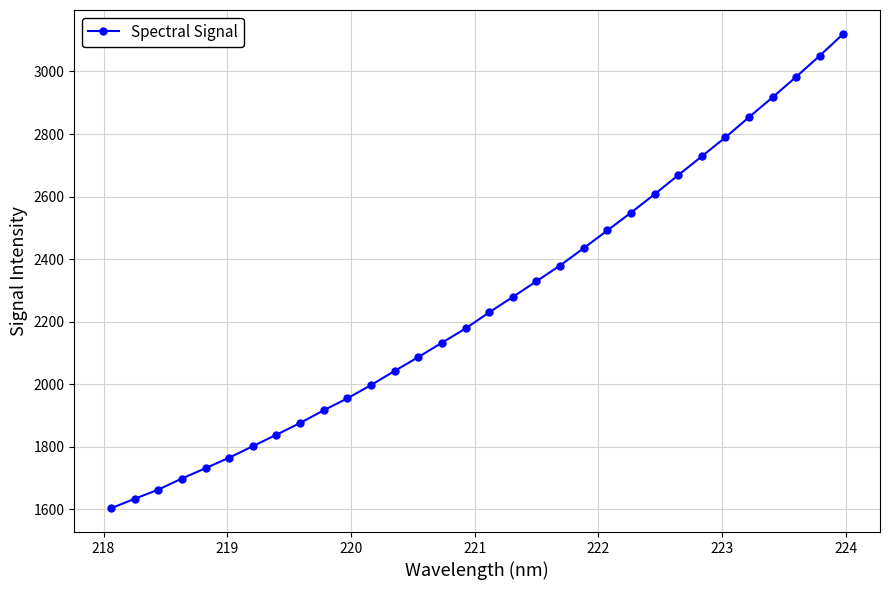

What is the difference between the second highest and second lowest values?

1416.9